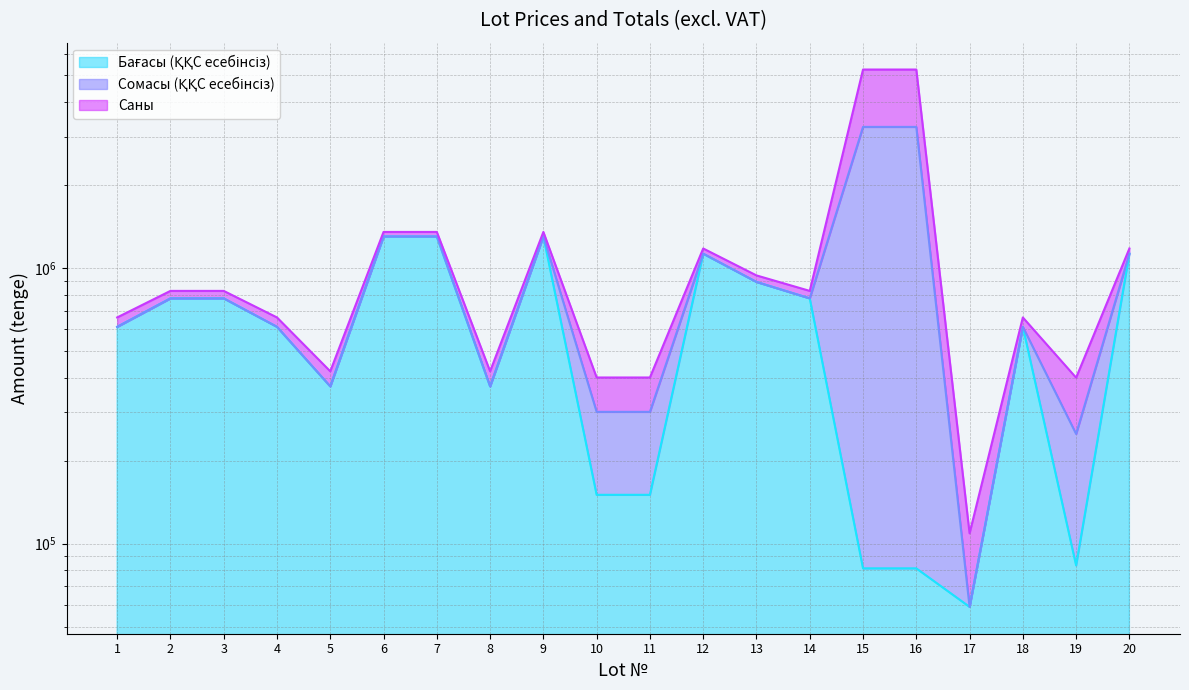

True or false: Бағасы (ҚҚС есебінсіз) and Сомасы (ҚҚС есебінсіз) cross at least once.

False